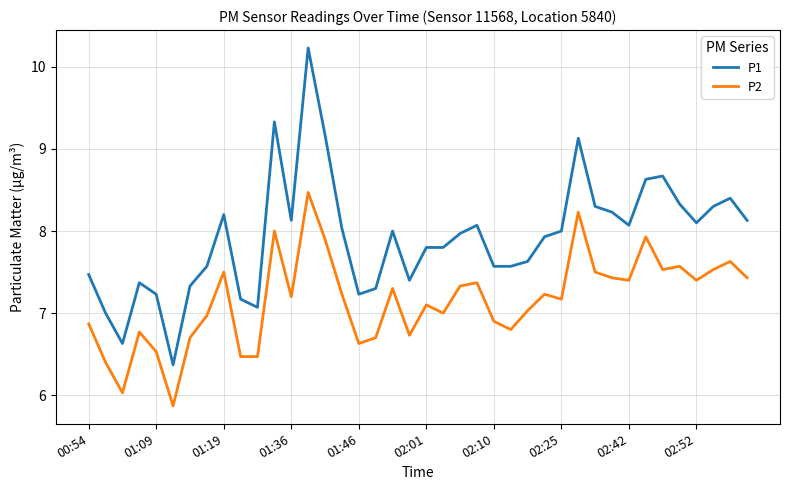

Which series has the largest total across all categories?

P1